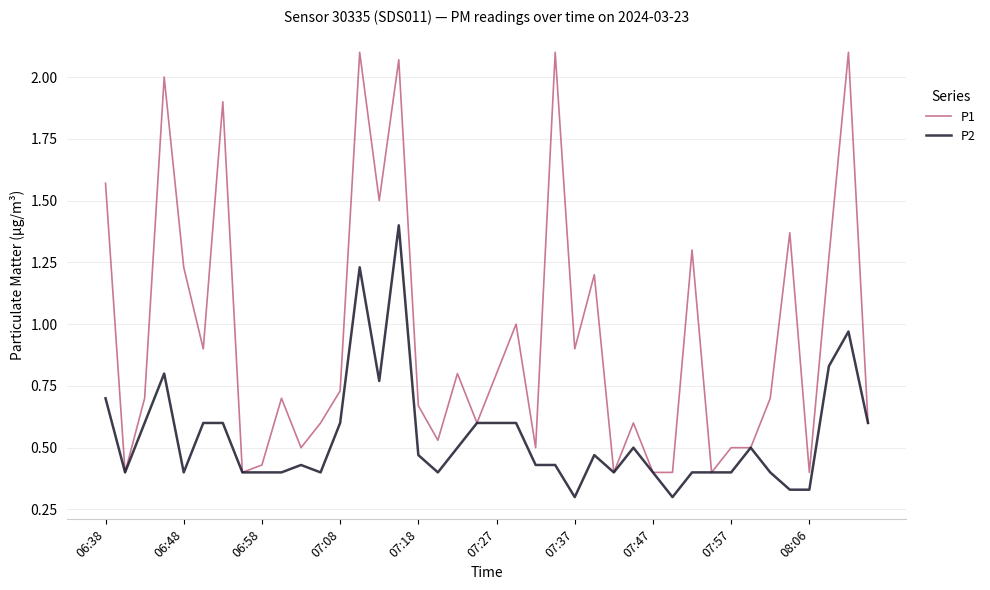

Does the chart have visible grid lines?

Yes